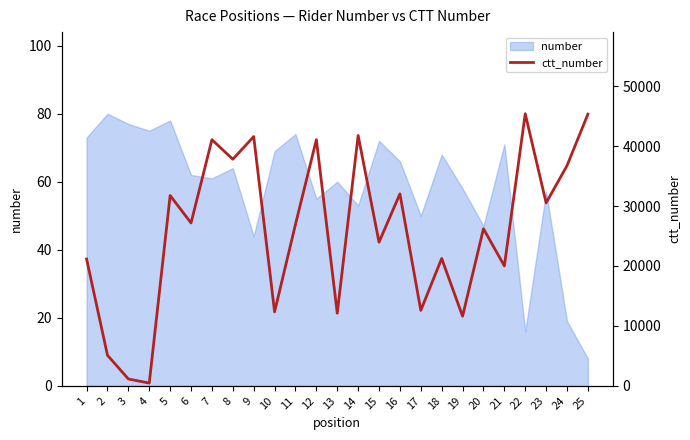

What is the value of the 14th point from the left?

41765